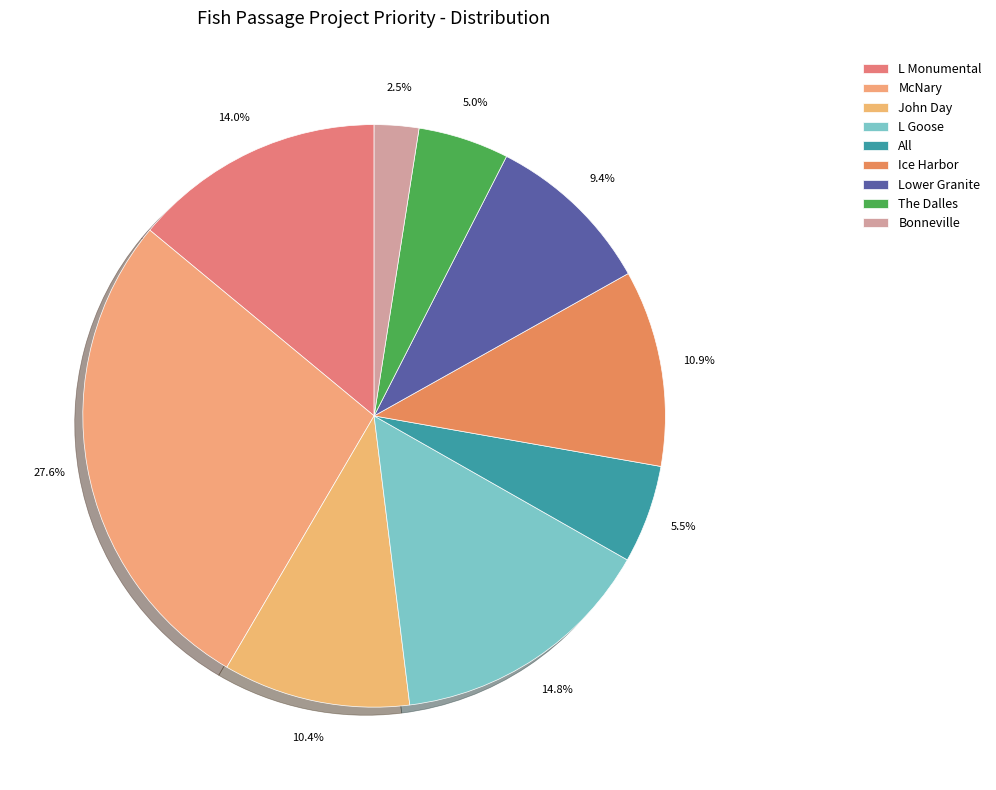

Which slice is the smallest?

Bonneville